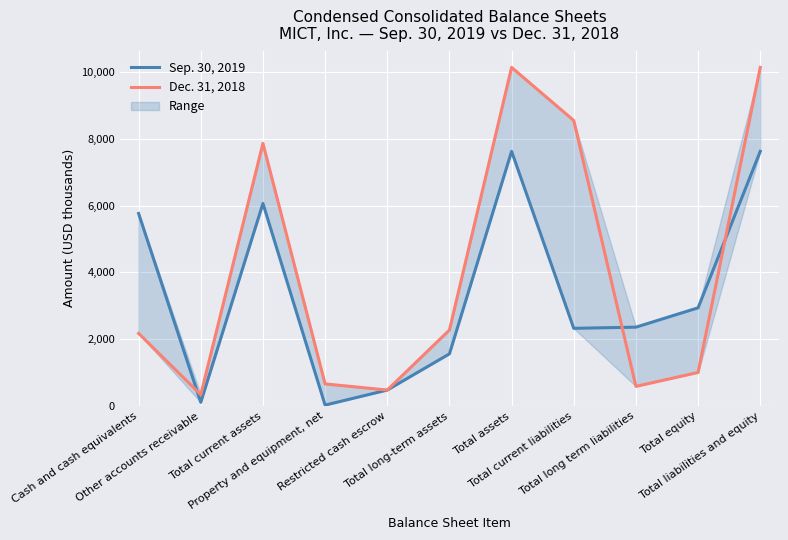

What is the value of the Sep. 30, 2019 point at the 3rd from the left?

6067